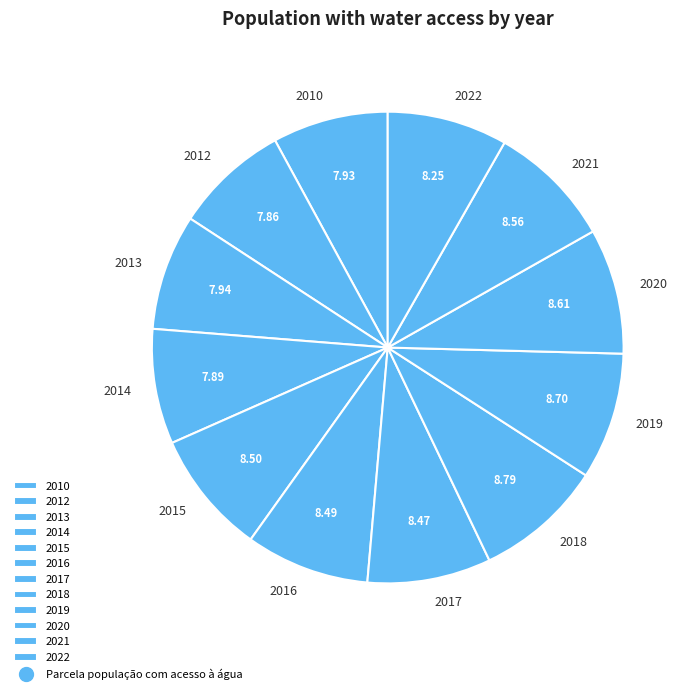

How many slices are in this pie chart?

12